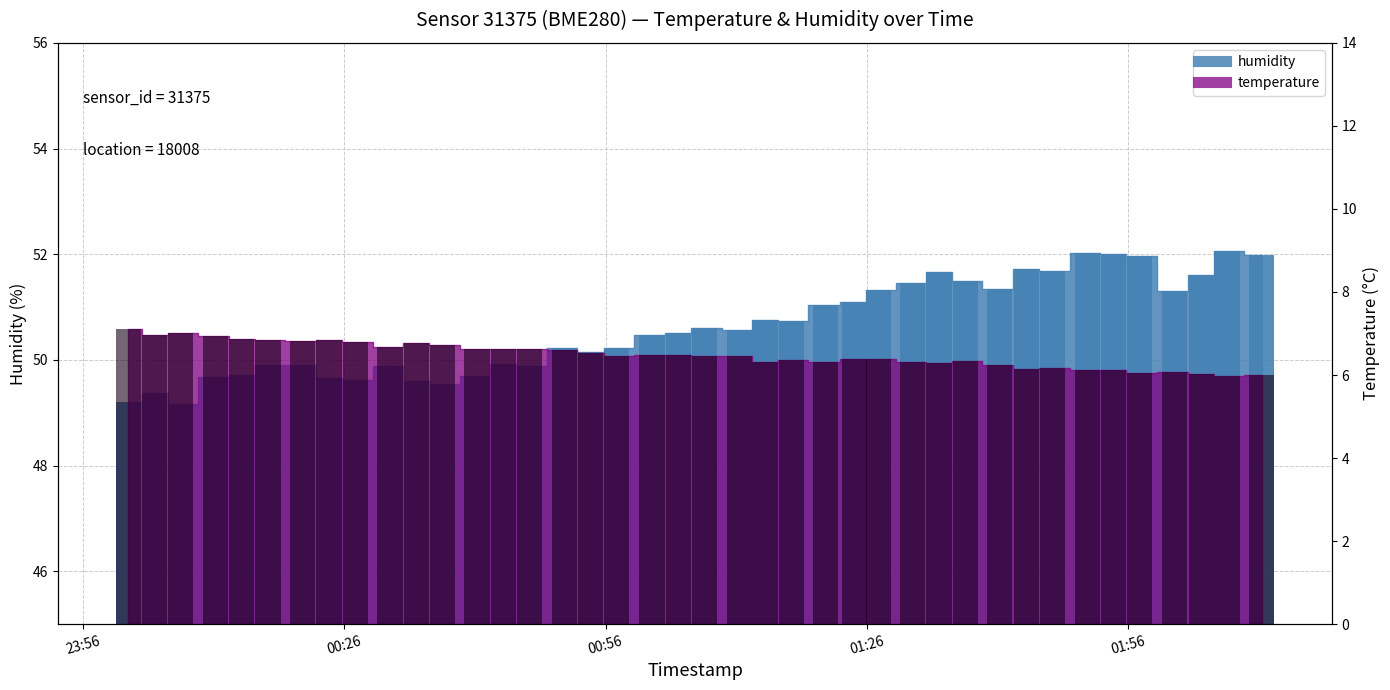

Are the bars grouped side by side (vs. stacked)?

Yes